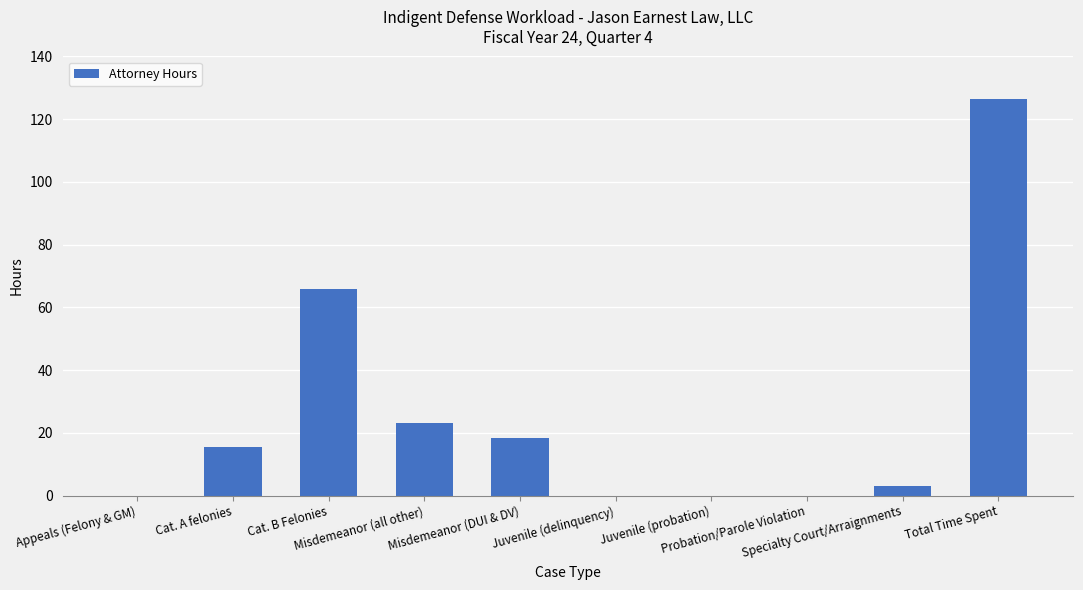

Reading left to right, extract all data points from this chart.

Appeals (Felony & GM)=0.0	Cat. A felonies=15.6	Cat. B Felonies=65.9	Misdemeanor (all other)=23.3	Misdemeanor (DUI & DV)=18.5	Juvenile (delinquency)=0.0	Juvenile (probation)=0.0	Probation/Parole Violation=0.0	Specialty Court/Arraignments=3.0	Total Time Spent=126.3